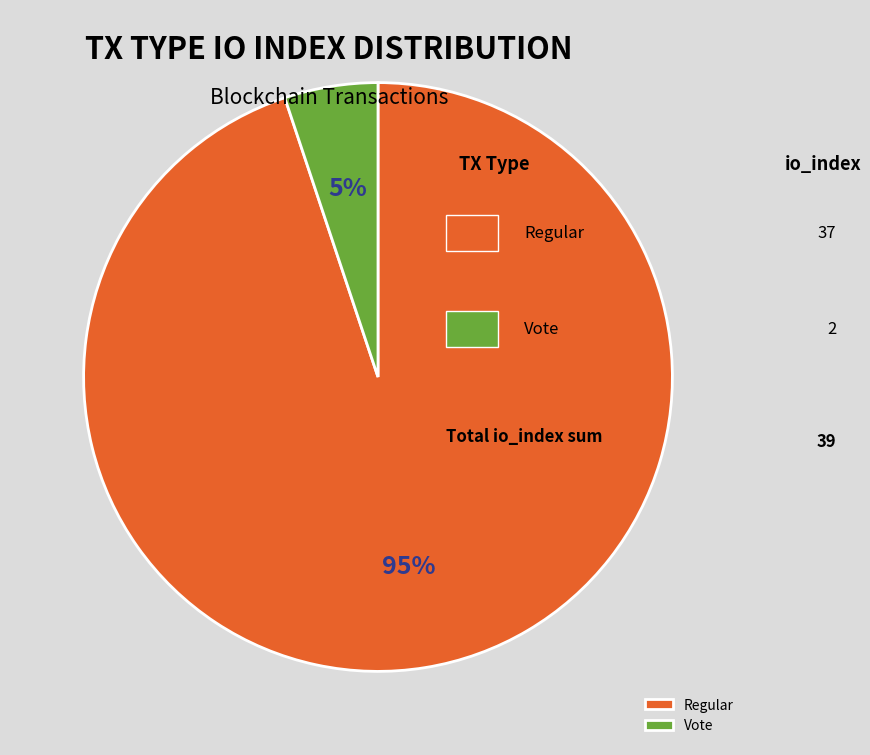

To the nearest percent, what portion does Vote represent?

5%